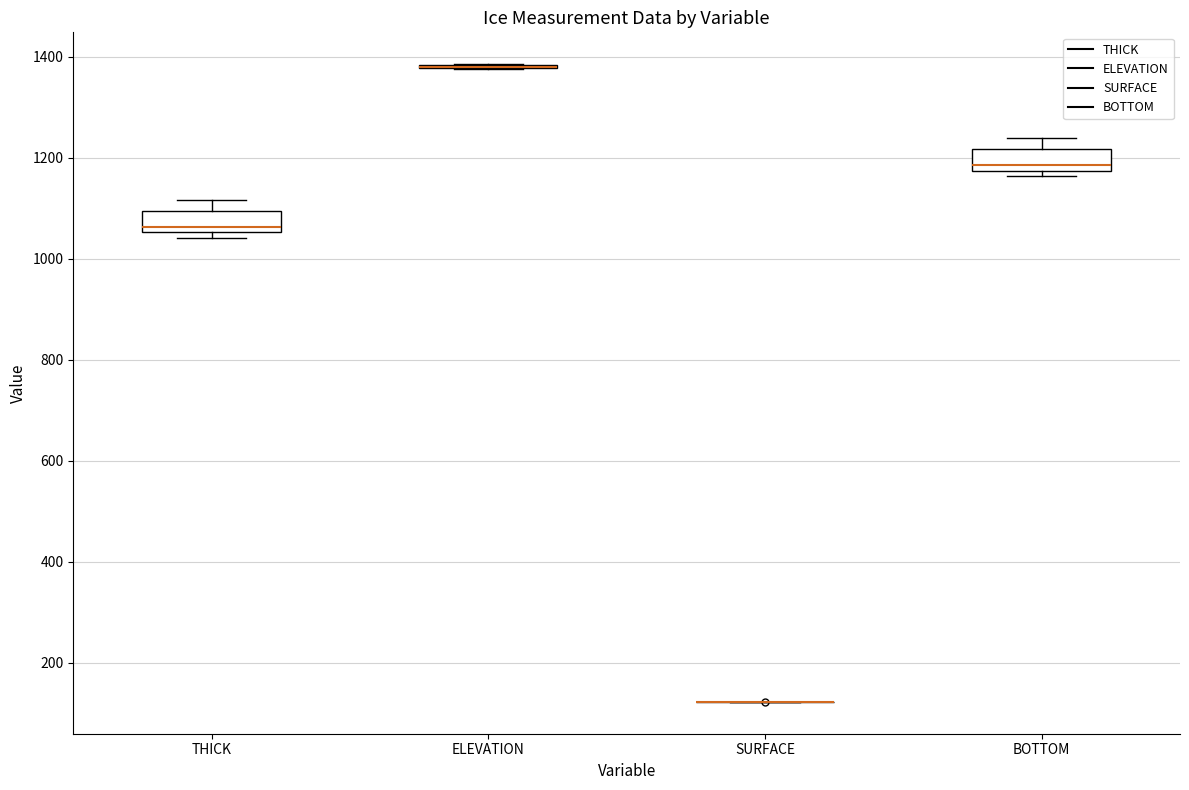

Where does the upper whisker of the box for BOTTOM end on the y-axis? The values are not printed on the chart, so give them approximately, as read against the axis.

1240